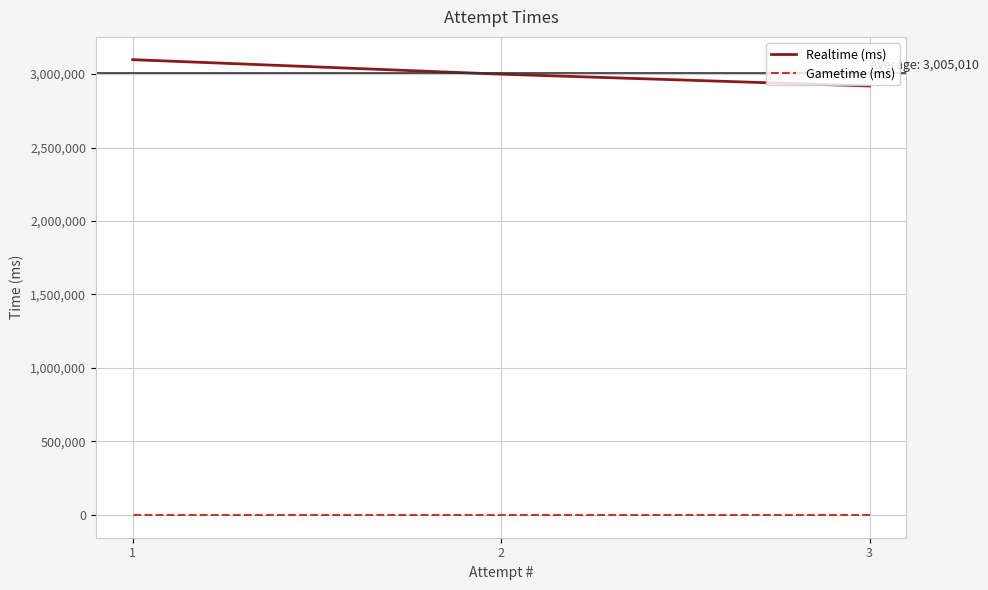

What is the sum of all Realtime (ms) values?

9015030